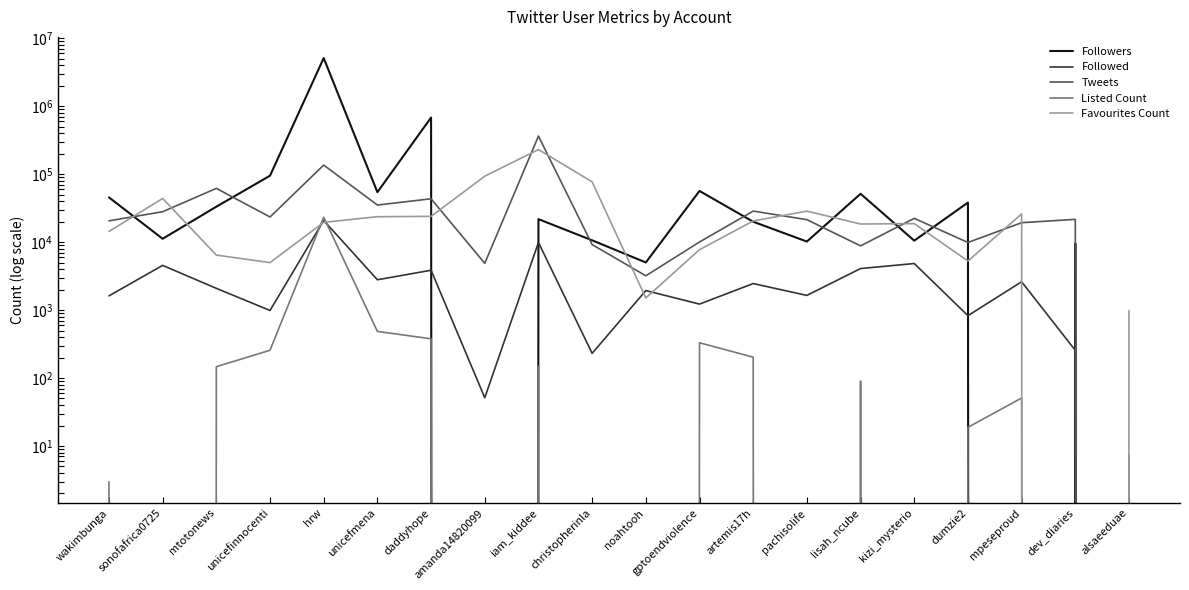

At which category does Followers reach its first local valley?

sonofafrica0725